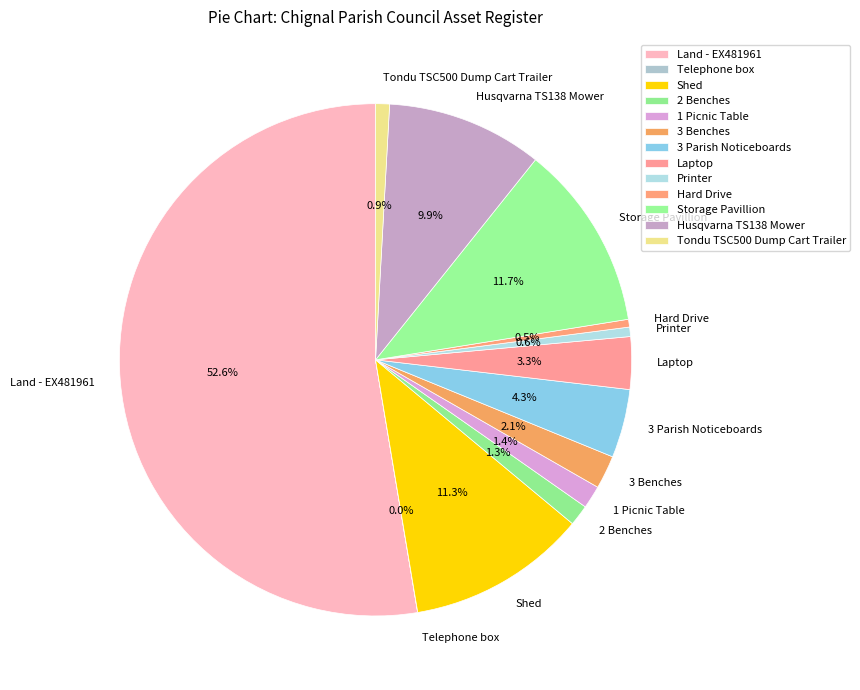

Approximately how many times larger is the value at 3 Parish Noticeboards compared to Hard Drive?

8.8